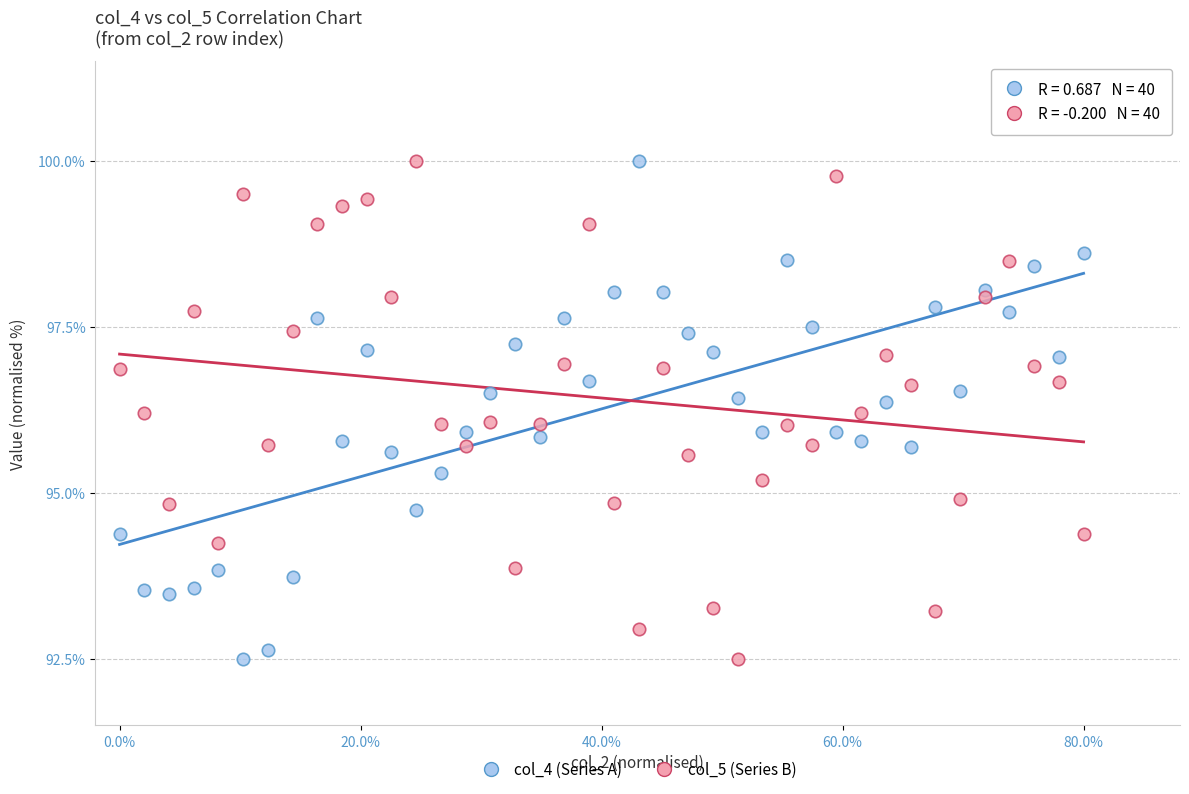

Across all data points, what is the range of X values (max minus min)?

0.8